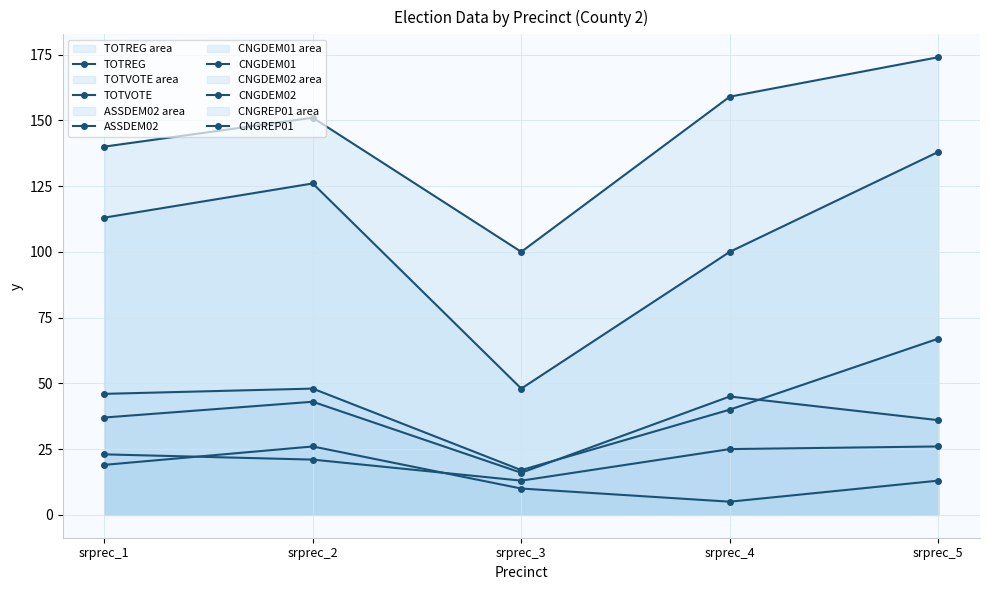

What are all the series names shown in the legend?

TOTREG, TOTVOTE, ASSDEM02, CNGDEM01, CNGDEM02, CNGREP01